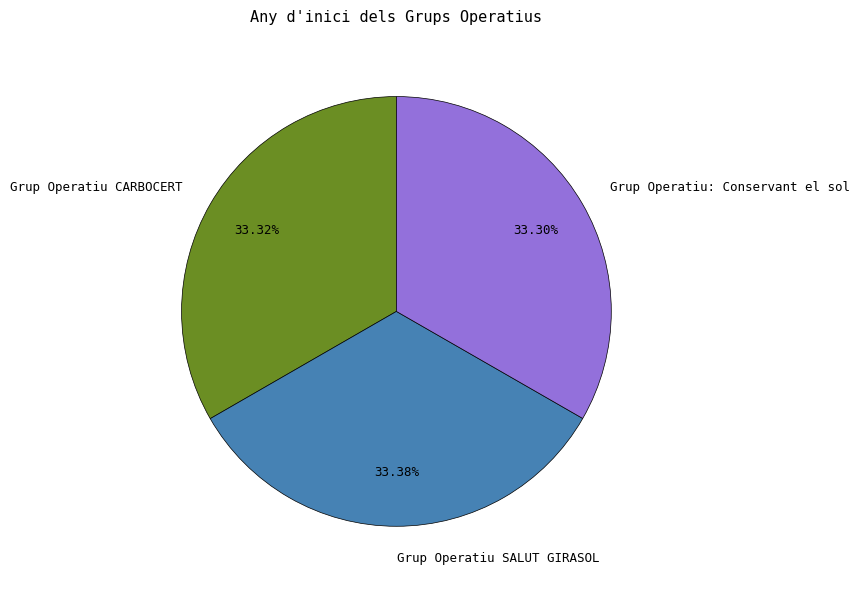

Is the sum of Grup Operatiu: Conservant el sol and Grup Operatiu CARBOCERT greater than half?

Yes